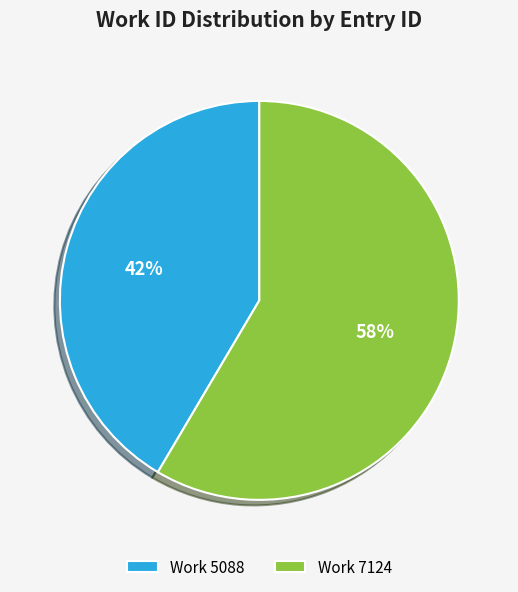

To the nearest percent, what is the combined percentage of Work 7124 and Work 5088?

100%